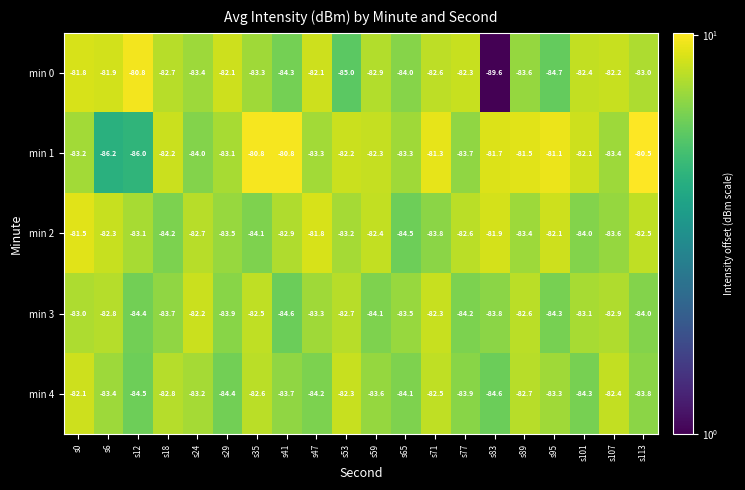

Rank the series by their maximum value, from lowest to highest.

min 3, min 4, min 2, min 0, min 1